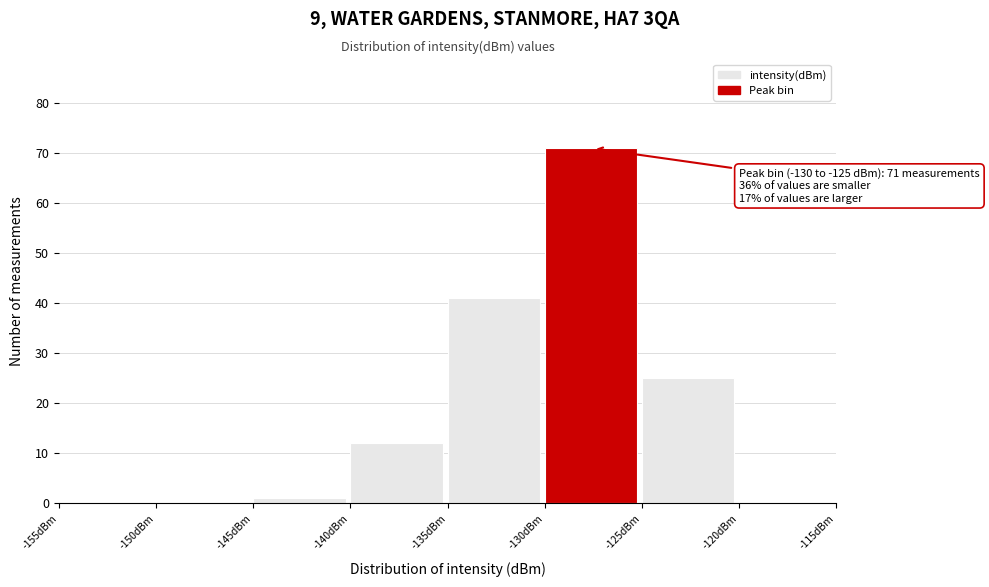

Which range on the x-axis has the tallest bar?

-130 to -125